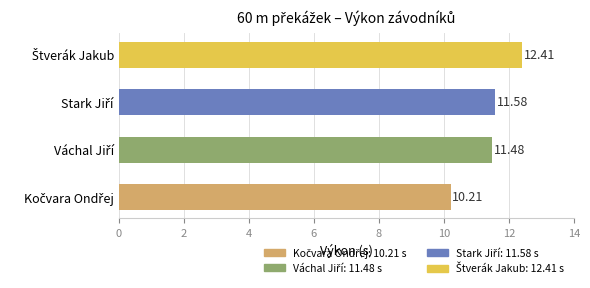

What is the average value?

11.4